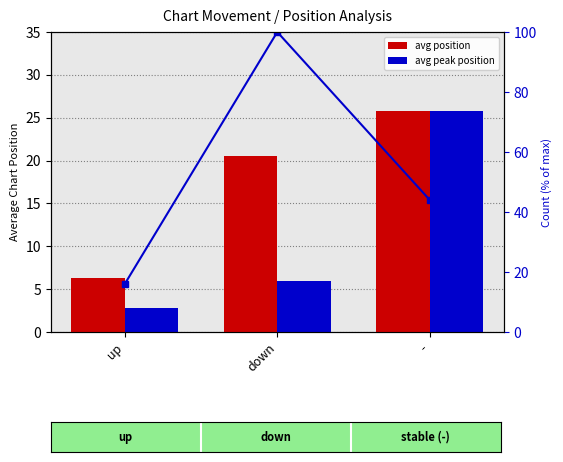

Count the number of data series in this chart.

3